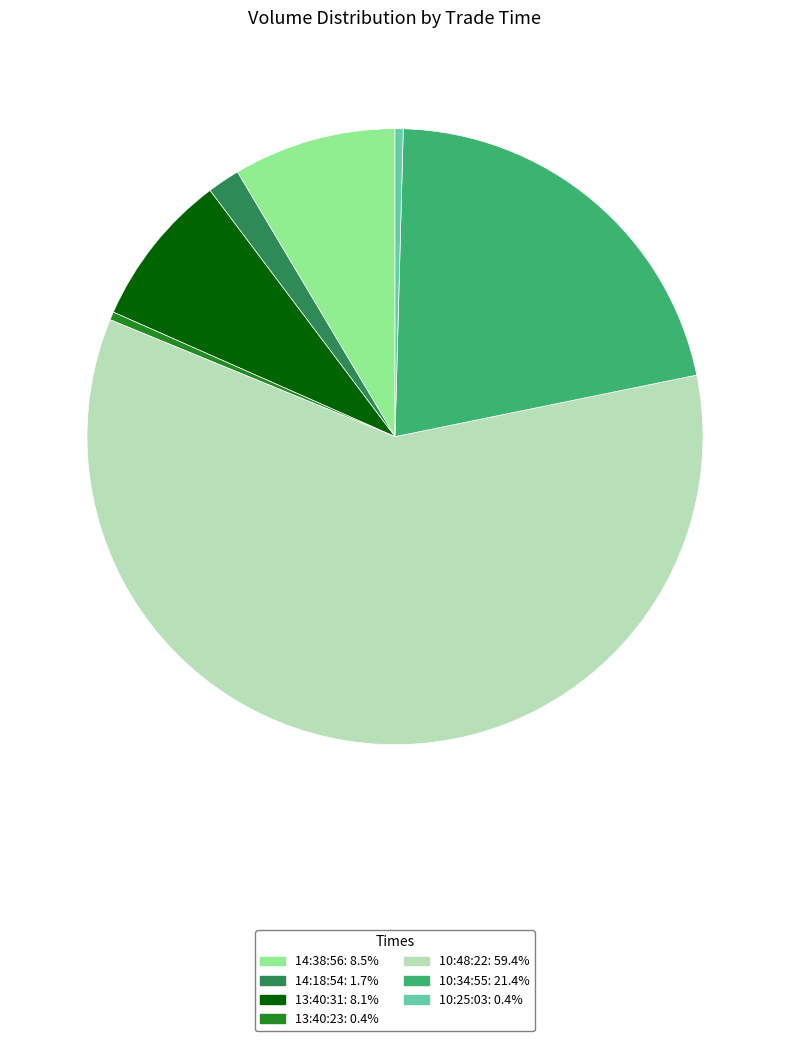

What is the largest slice in the pie chart?

10:48:22